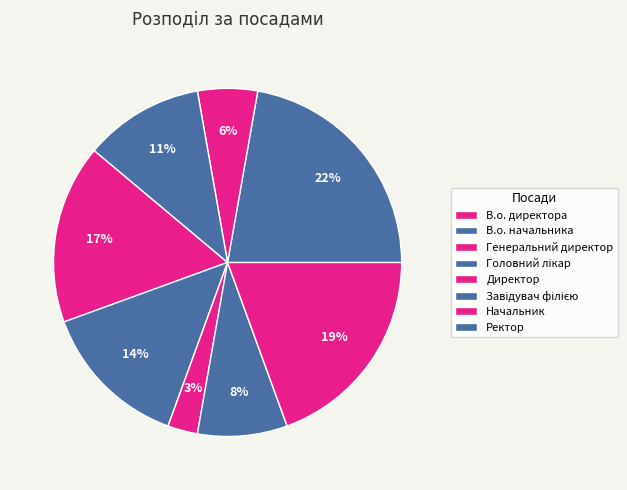

To the nearest percent, what is the average slice percentage?

12%